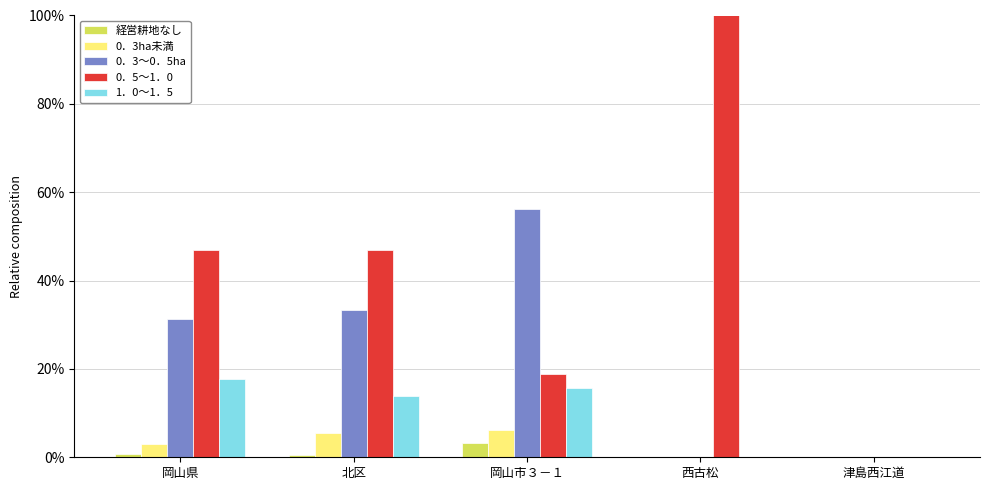

Is the value of 0．3～0．5ha at 北区 greater than the value of 経営耕地なし at 北区?

Yes